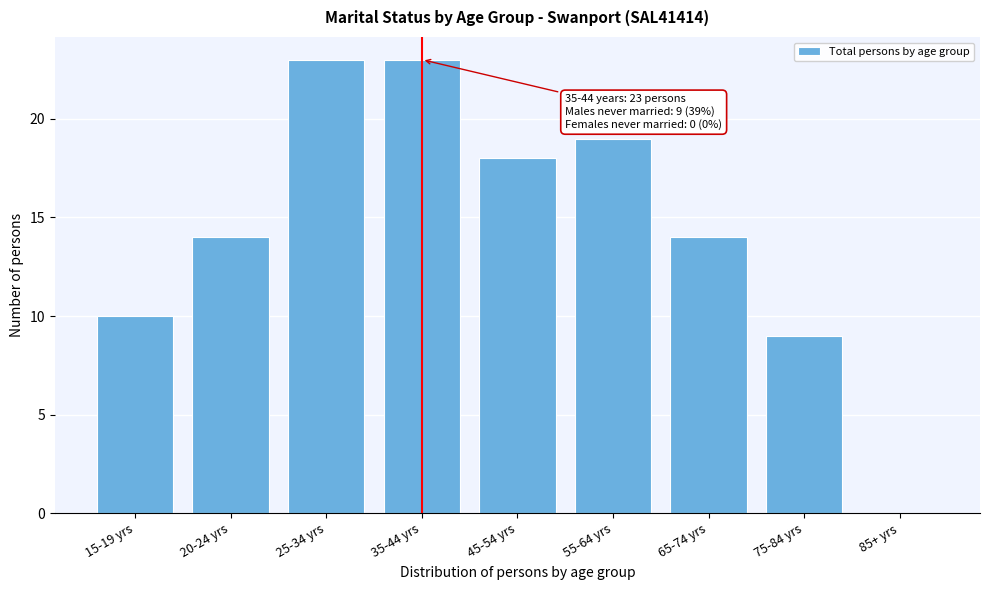

Reading left to right, transcribe all the data shown in this chart.

15-19 yrs=10	20-24 yrs=14	25-34 yrs=23	35-44 yrs=23	45-54 yrs=18	55-64 yrs=19	65-74 yrs=14	75-84 yrs=9	85+ yrs=0